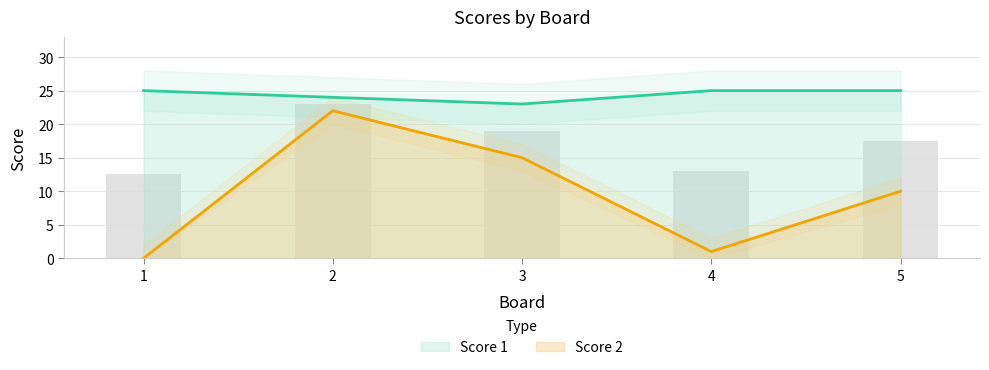

What is the total value across all series at 1?

25